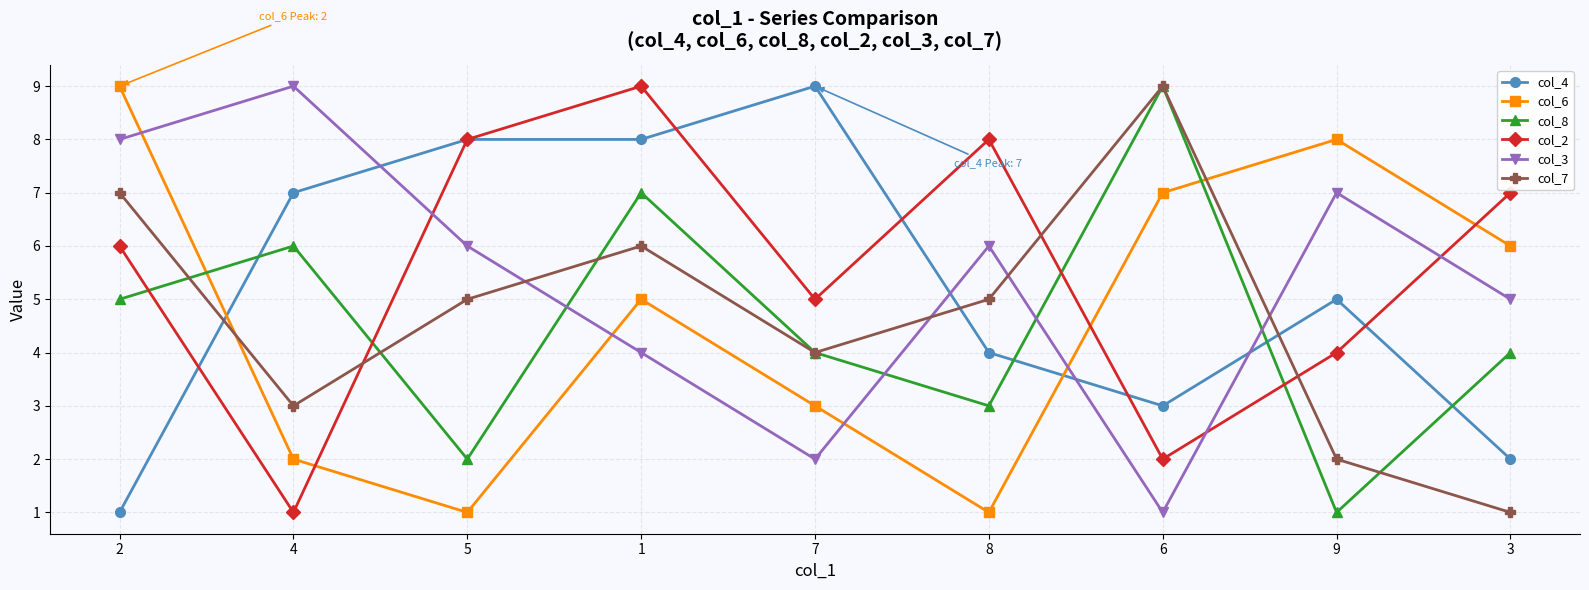

How many lines are shown in the chart?

6